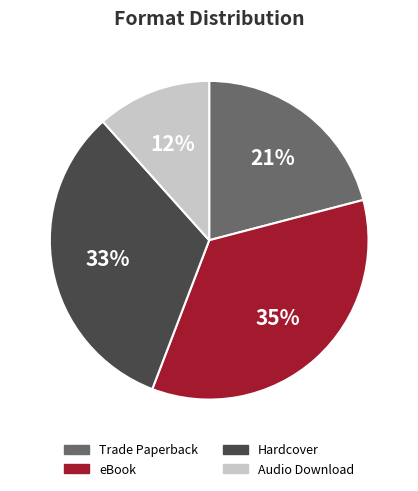

Does any single category account for the majority?

No